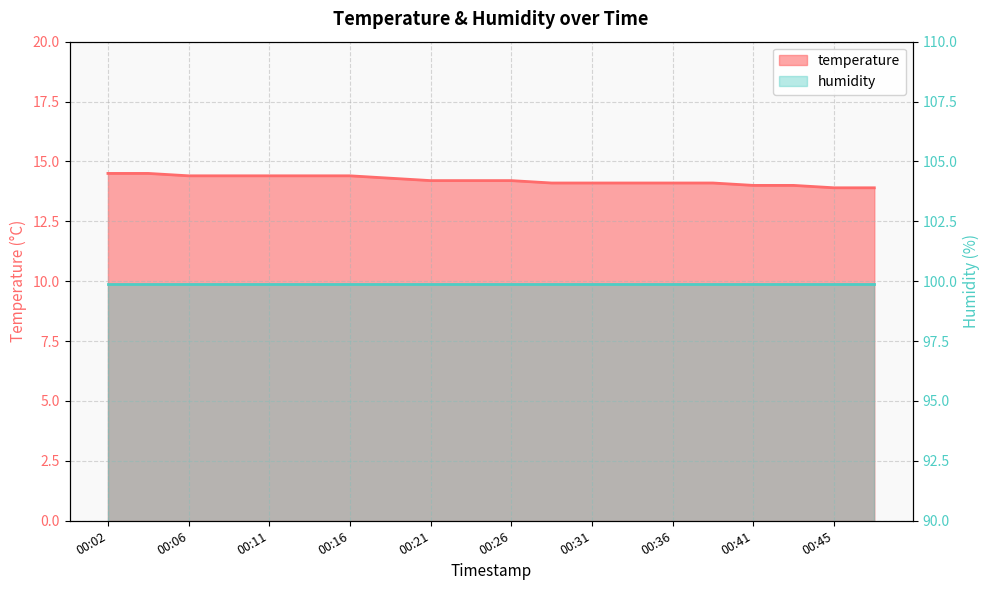

Rank the categories by value from highest to lowest.

00:02, 00:04, 00:06, 00:09, 00:11, 00:14, 00:16, 00:19, 00:21, 00:23, 00:26, 00:28, 00:31, 00:33, 00:36, 00:38, 00:41, 00:43, 00:45, 00:48